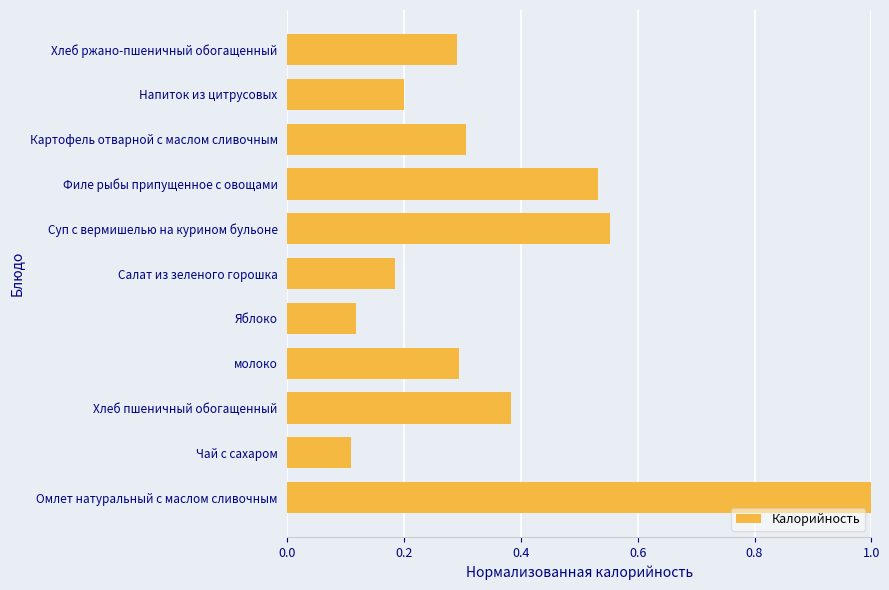

What is the difference between the maximum and minimum values?

0.9